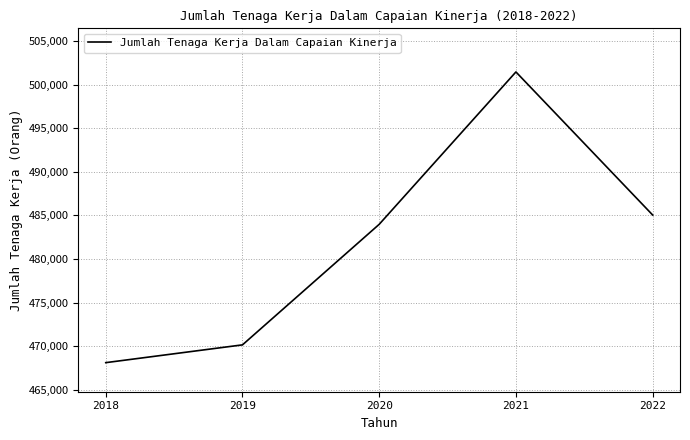

Which category has the lowest value across all series?

2018